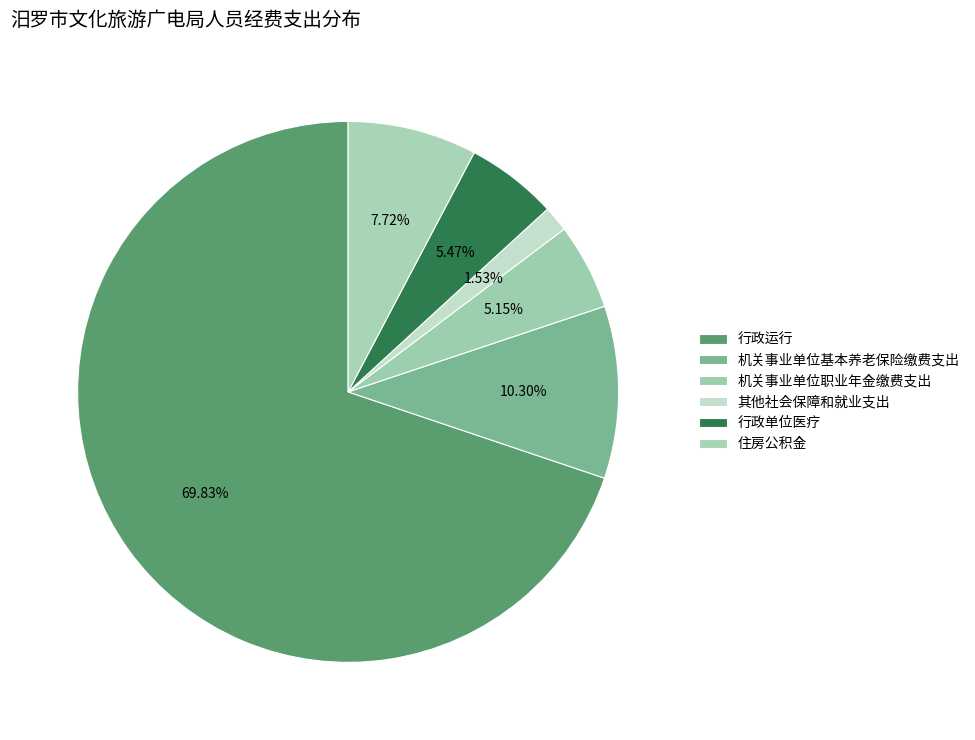

Count the number of slices in the pie.

6